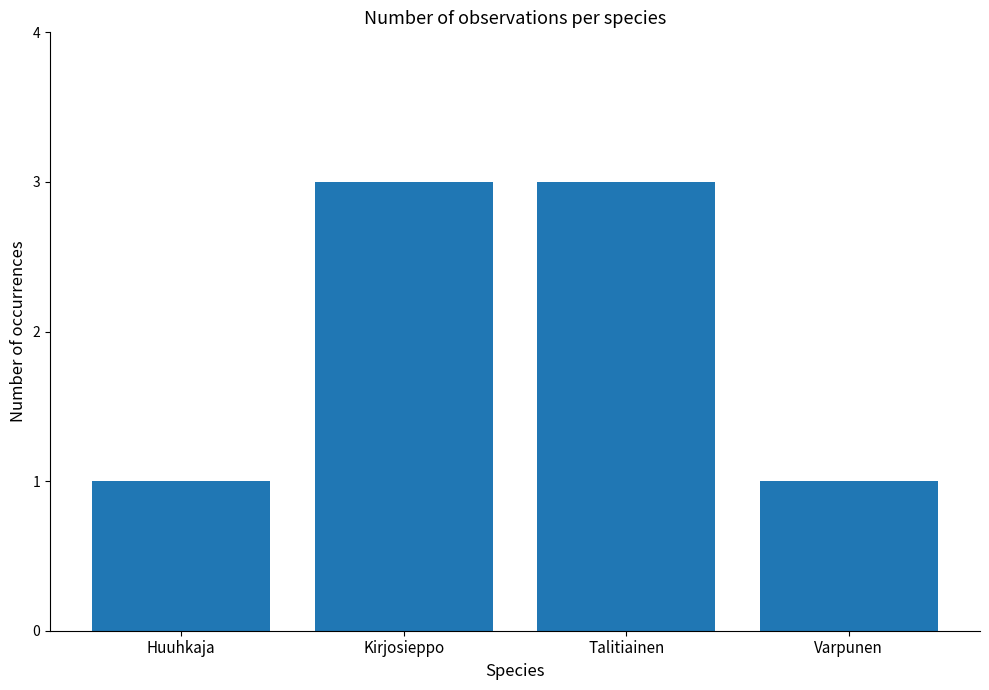

What is the label of the 1st bar from the right?

Varpunen